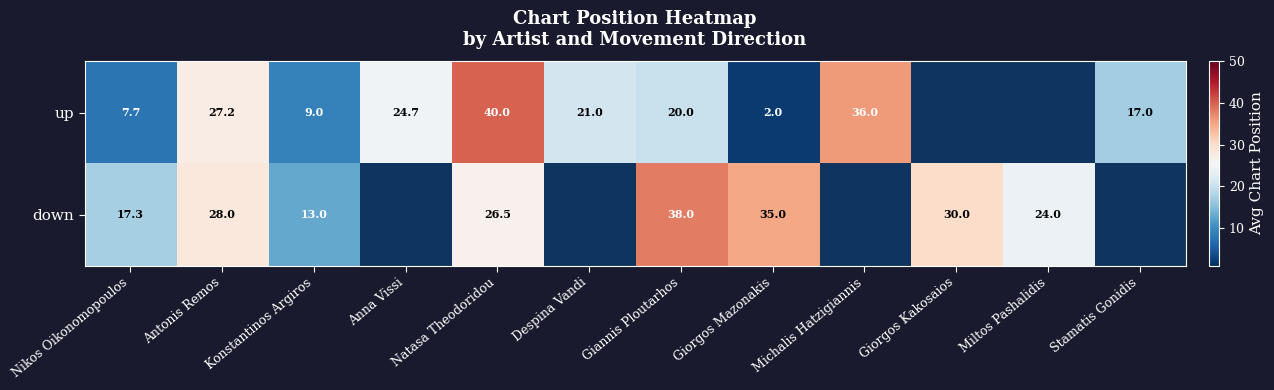

Is it true that down equals 37.4 at Antonis Remos?

False